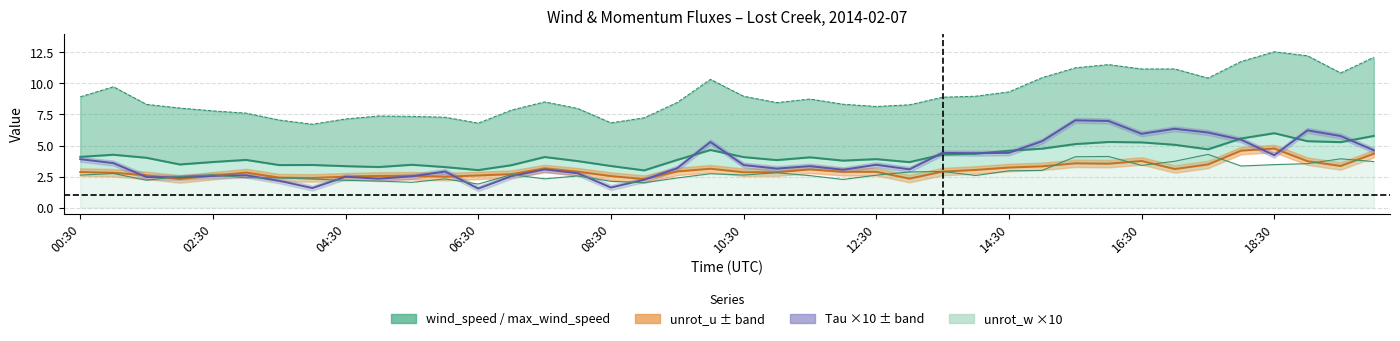

At which category is the sum across all series the highest?

16:00